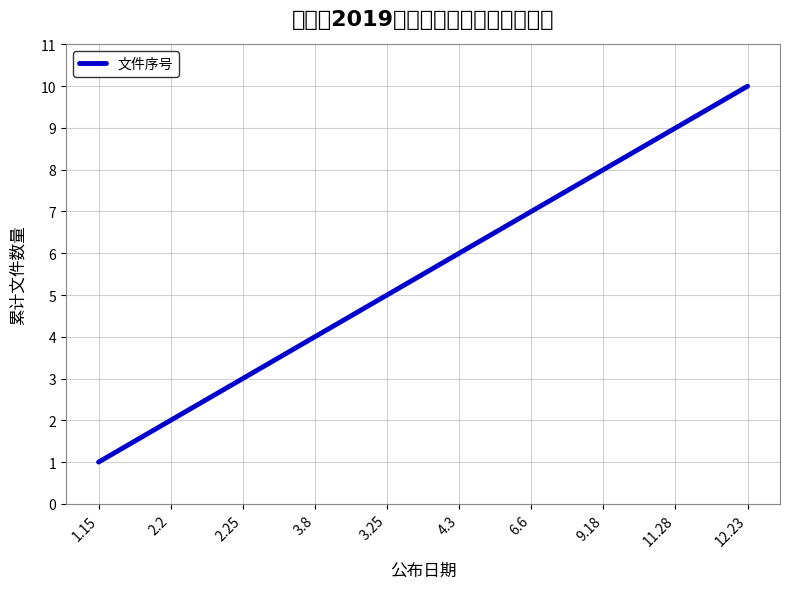

How many values are between 3 and 8?

6